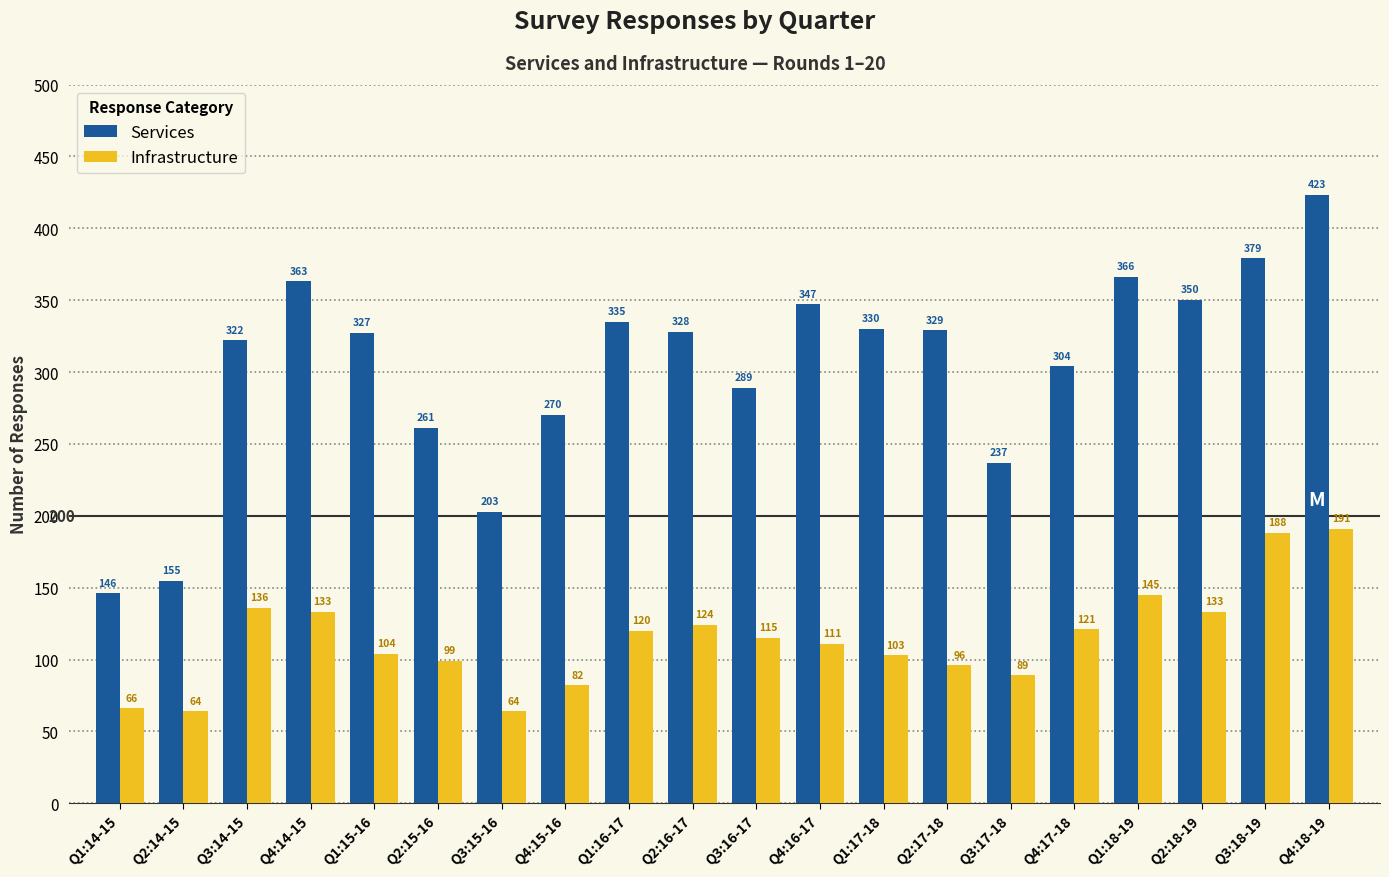

List the series in order of their overall mean, lowest first.

Infrastructure, Services